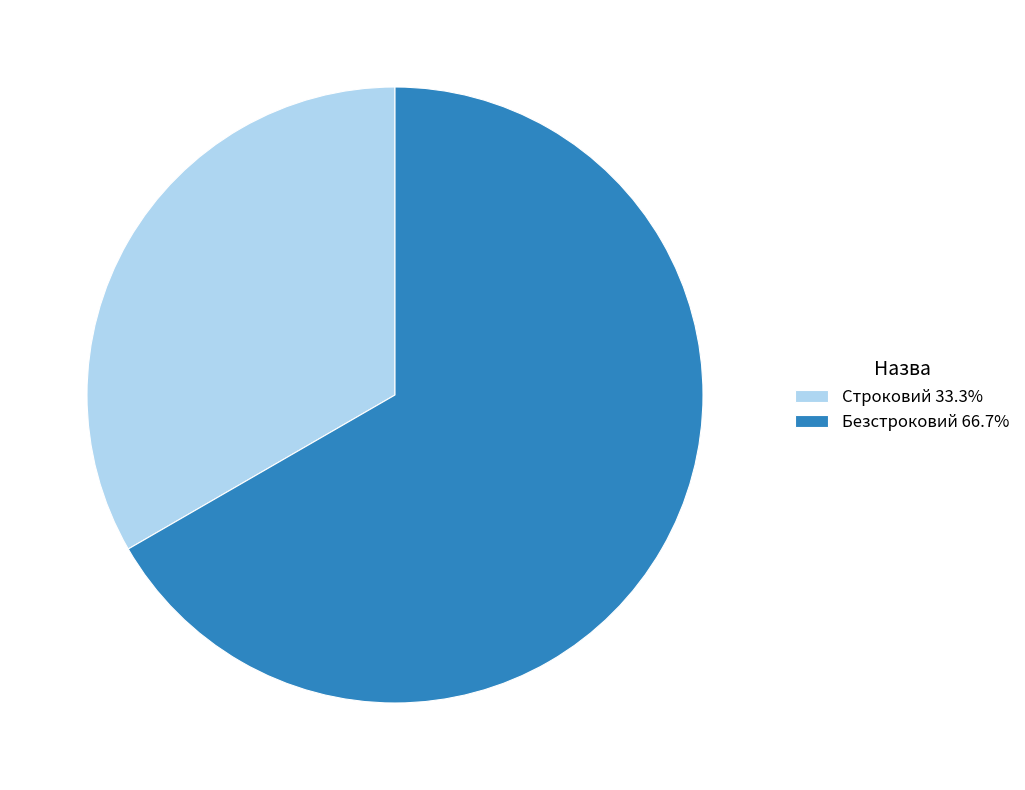

True or false: Строковий accounts for 33% of the total.

True